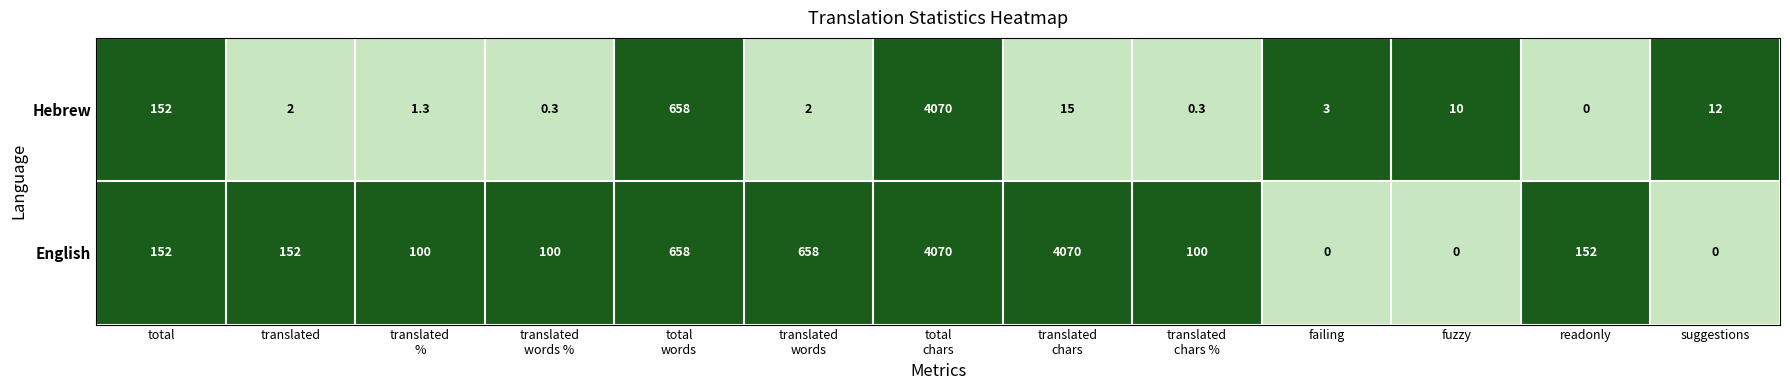

True or false: Hebrew has a value of 0.0 at readonly.

True